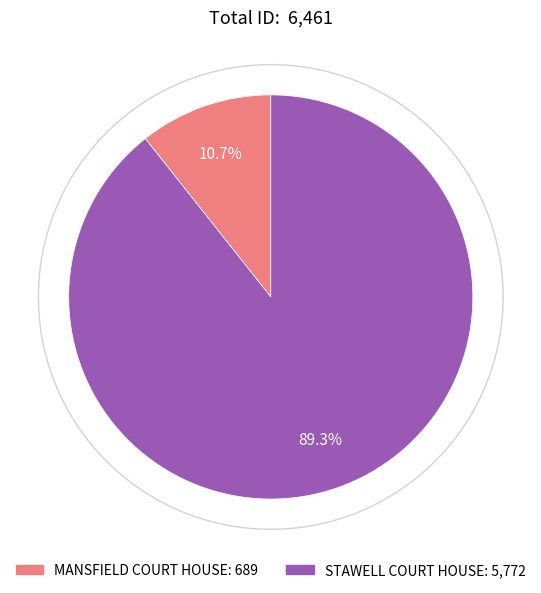

To the nearest percent, what is the combined percentage of MANSFIELD COURT HOUSE and STAWELL COURT HOUSE?

100%